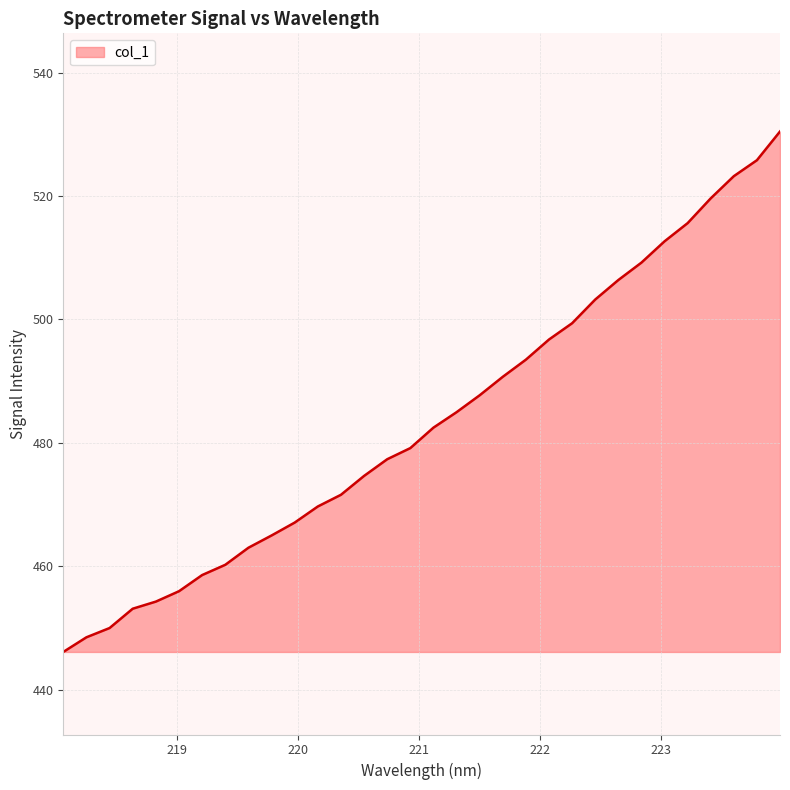

How many lines are shown in the chart?

1